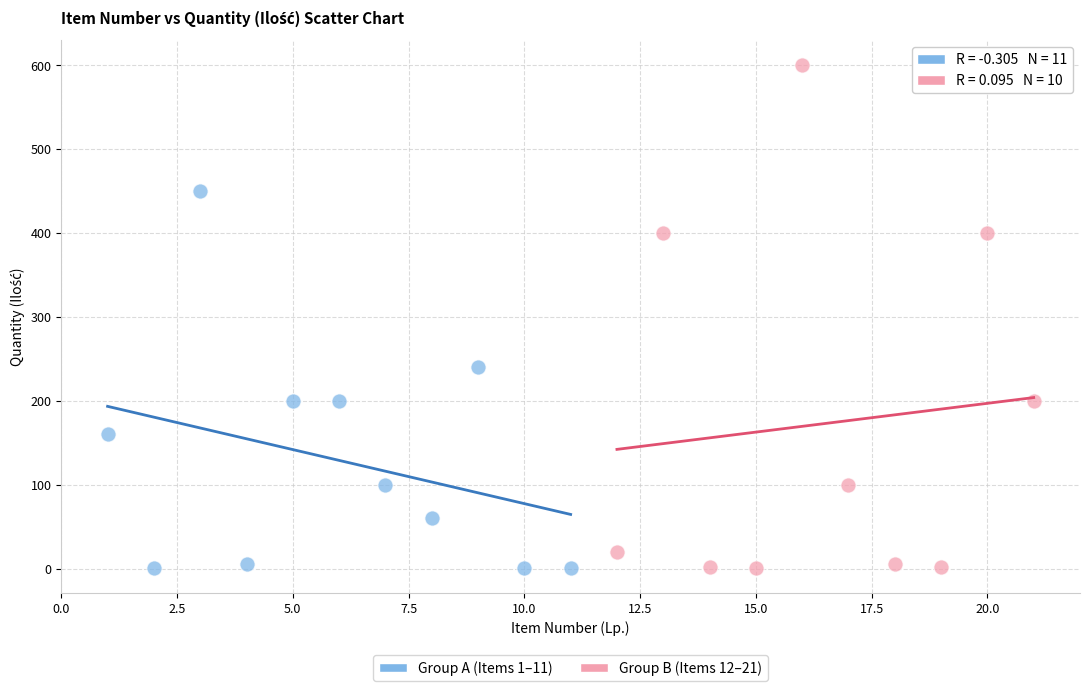

Which series reaches the maximum Y coordinate?

Group B (Items 12–21)